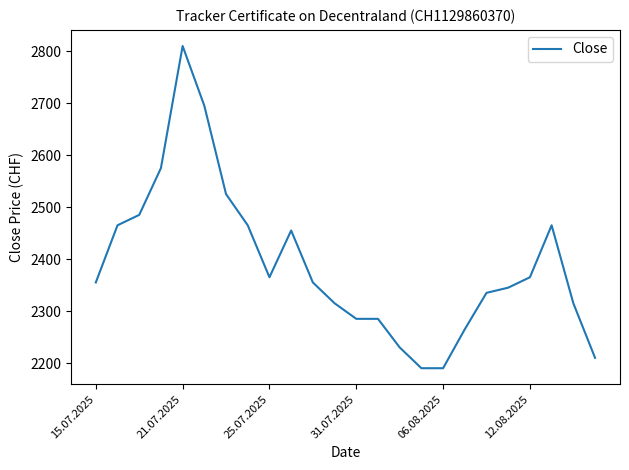

What is the average value?

2389